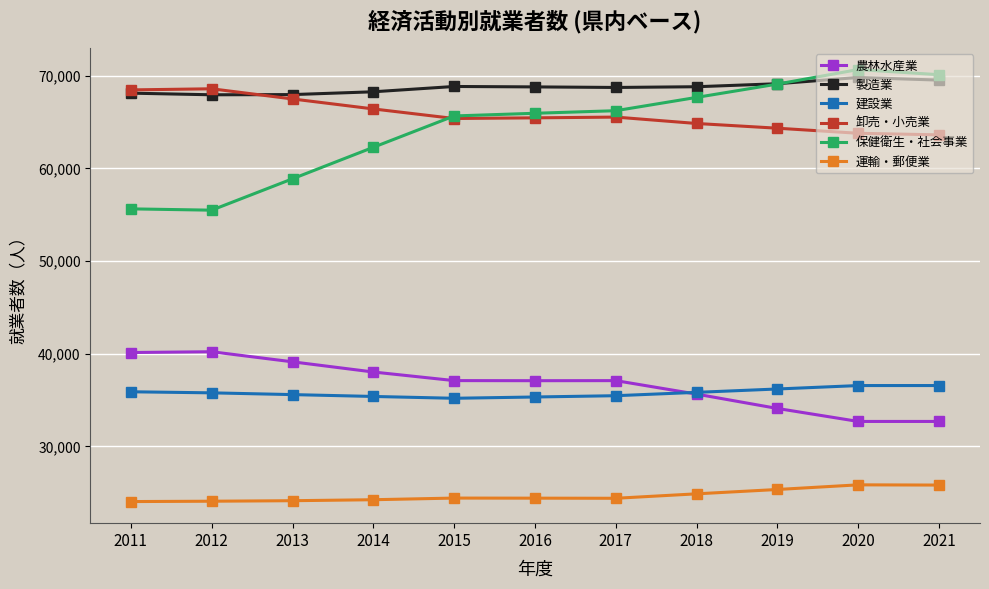

Does the chart have visible grid lines?

Yes